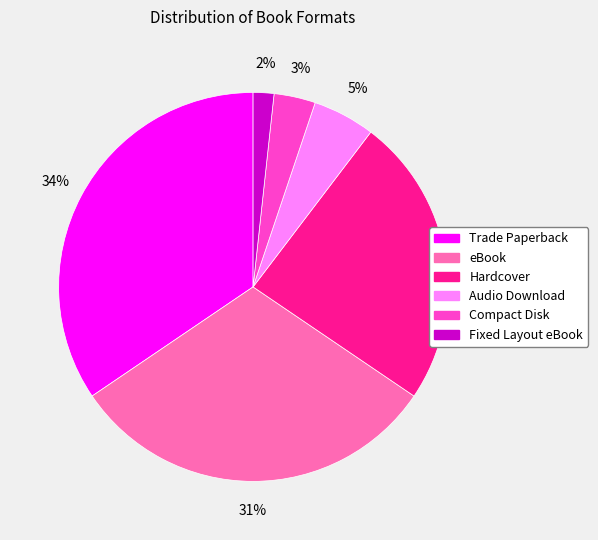

Which has a higher value, Audio Download or Fixed Layout eBook?

Audio Download